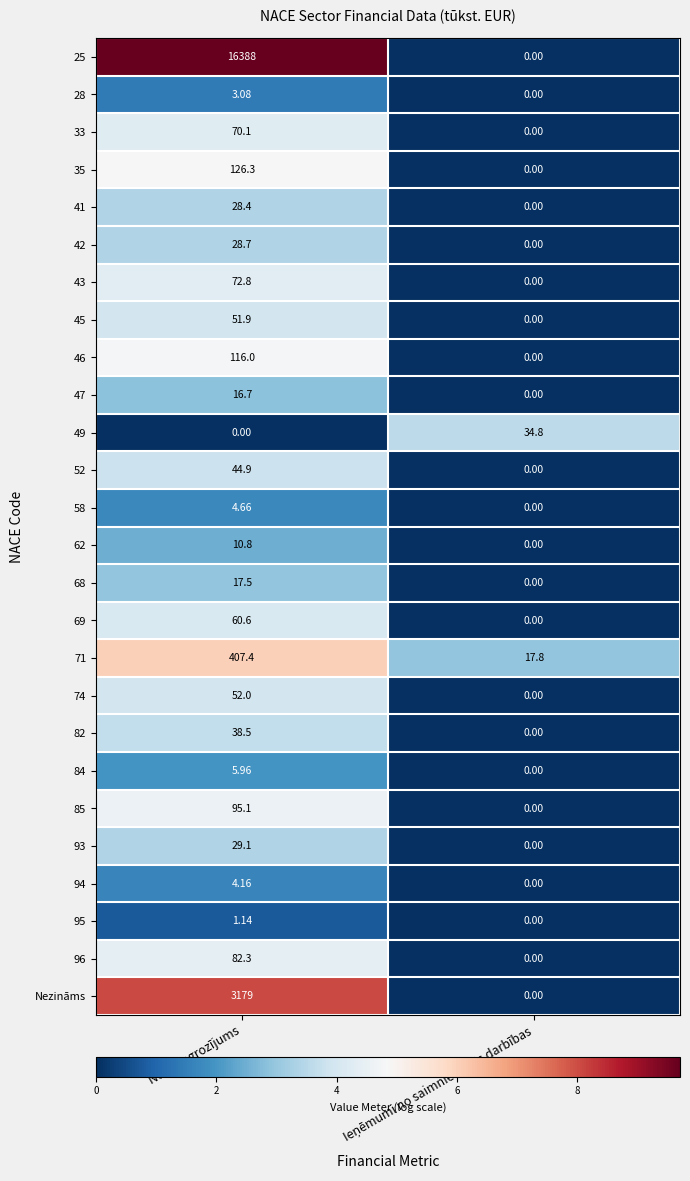

What is the total value across all series at Neto apgrozījums?

20935.1